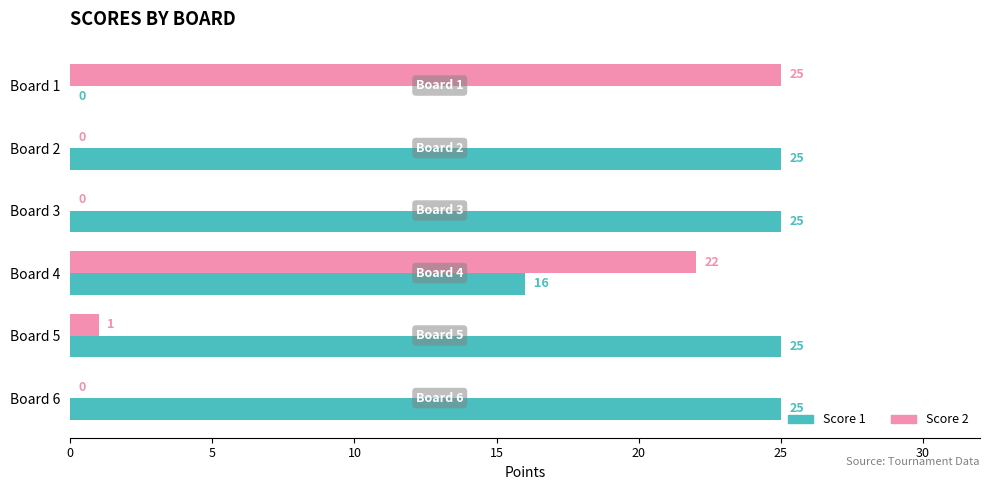

The Score 2 series shows -9 at Board 6. True or false?

False